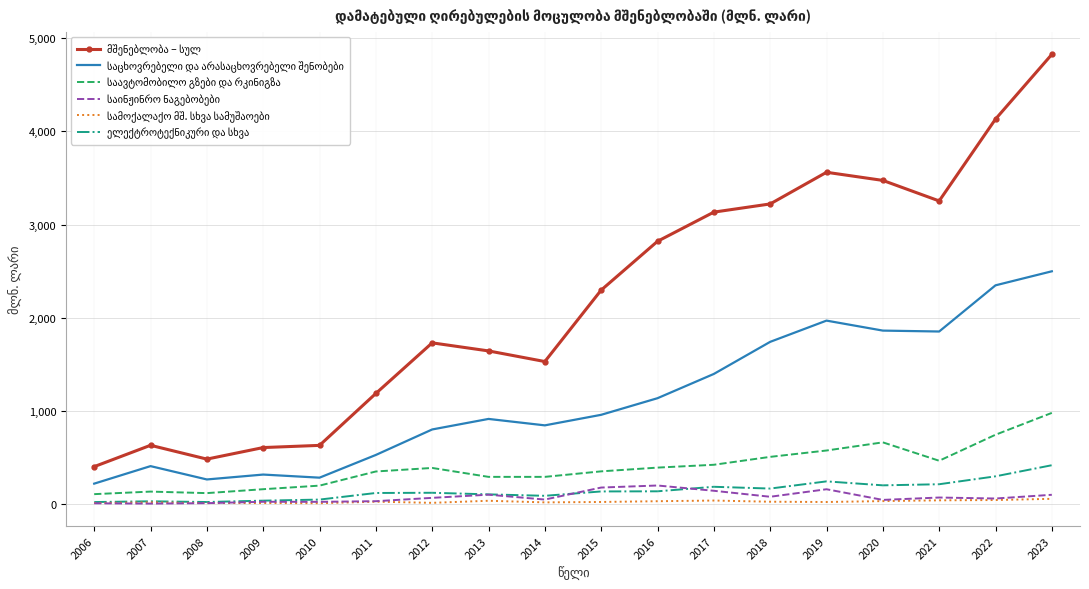

What is the total value across all series at 2012?

3119.1